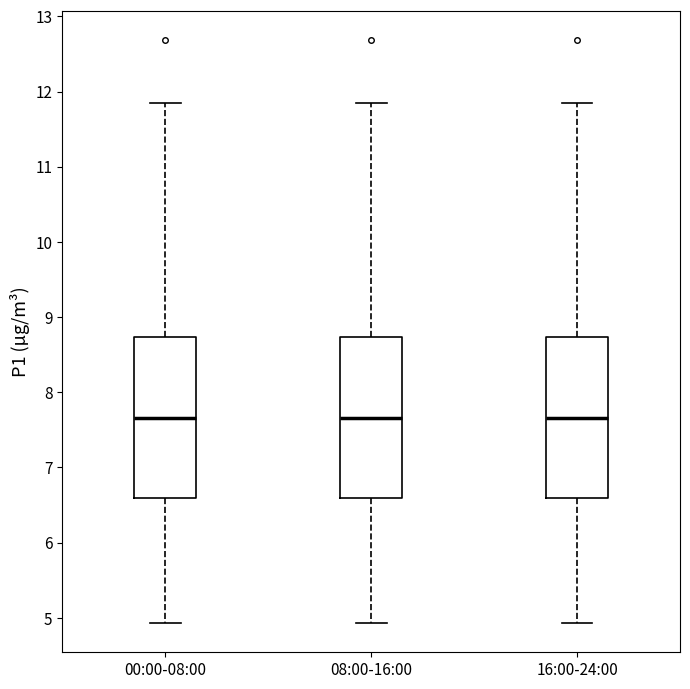

Reading left to right, transcribe this box plot: for each box, give where its median line is, the range the box spans, and where its two whiskers end, as read against the y-axis. The values are not printed on the chart, so give them approximately, as read against the axis.

00:00-08:00: median 7.7, box 6.6 to 8.7, whiskers 4.9 to 11.9
08:00-16:00: median 7.7, box 6.6 to 8.7, whiskers 4.9 to 11.9
16:00-24:00: median 7.7, box 6.6 to 8.7, whiskers 4.9 to 11.9